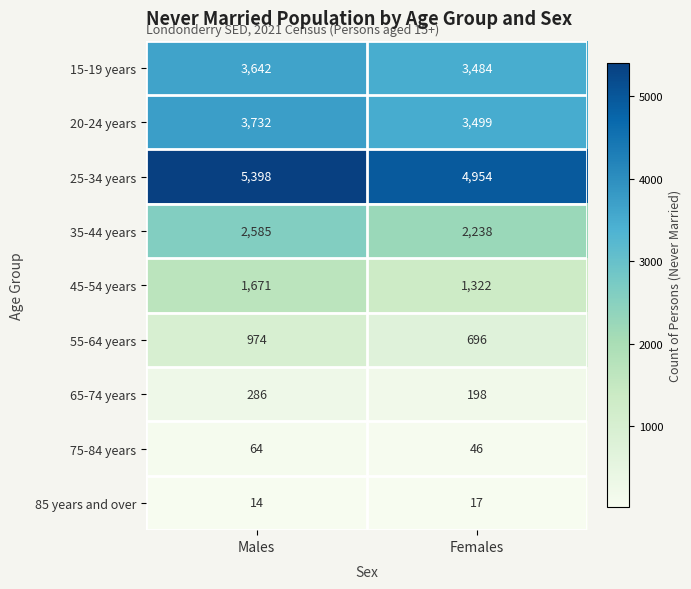

Which series changed the most between Males and Females?

25-34 years